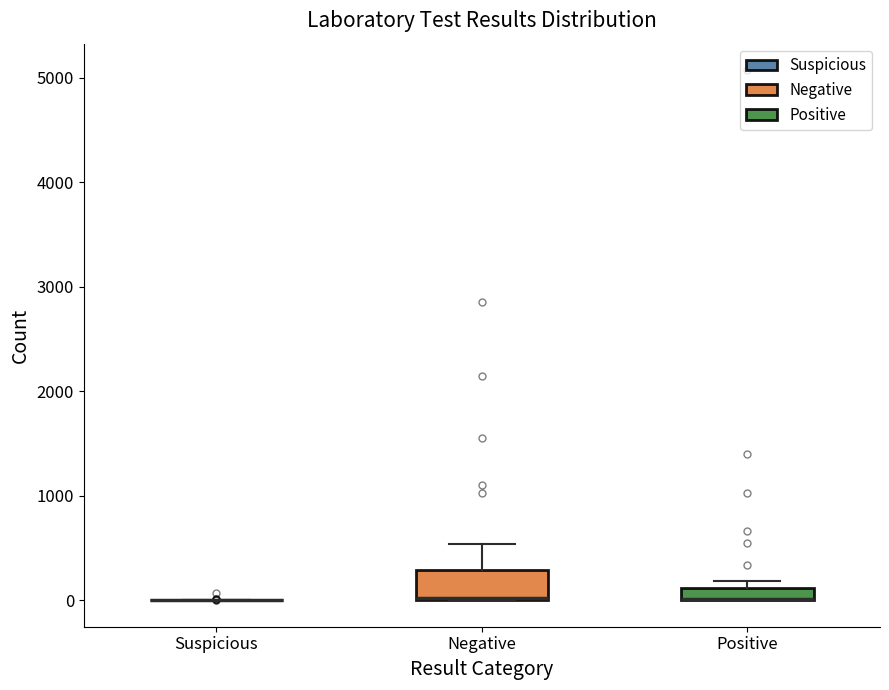

Where is the lower edge of the box for Positive on the y-axis? The values are not printed on the chart, so give them approximately, as read against the axis.

0